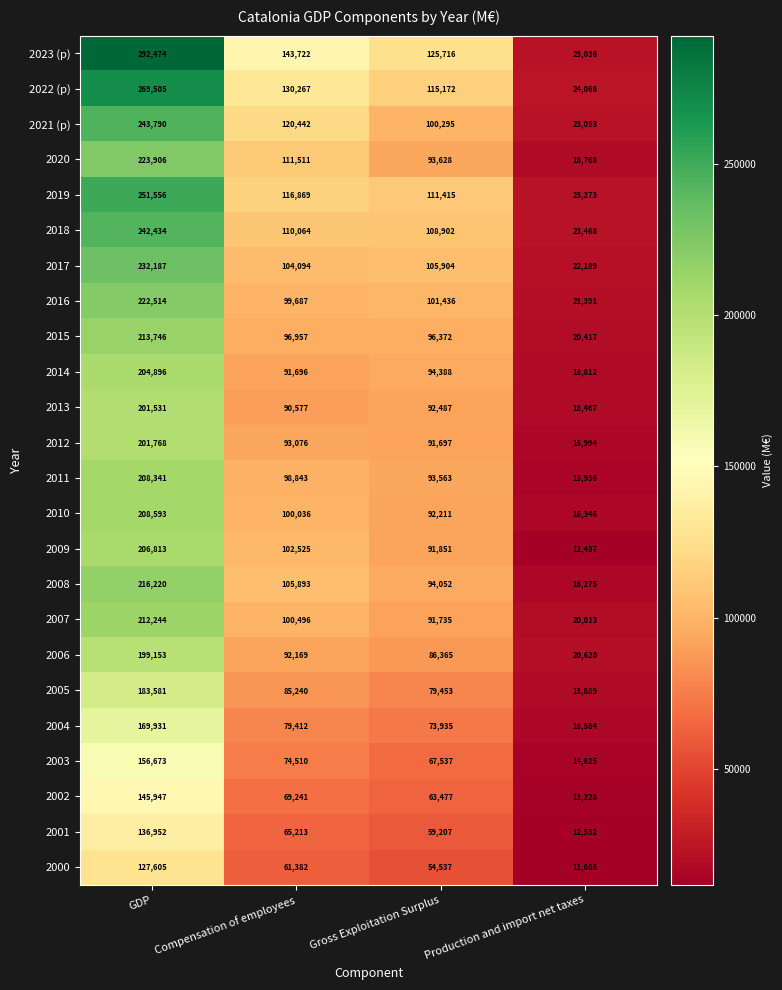

How many categories are shown in the chart?

4